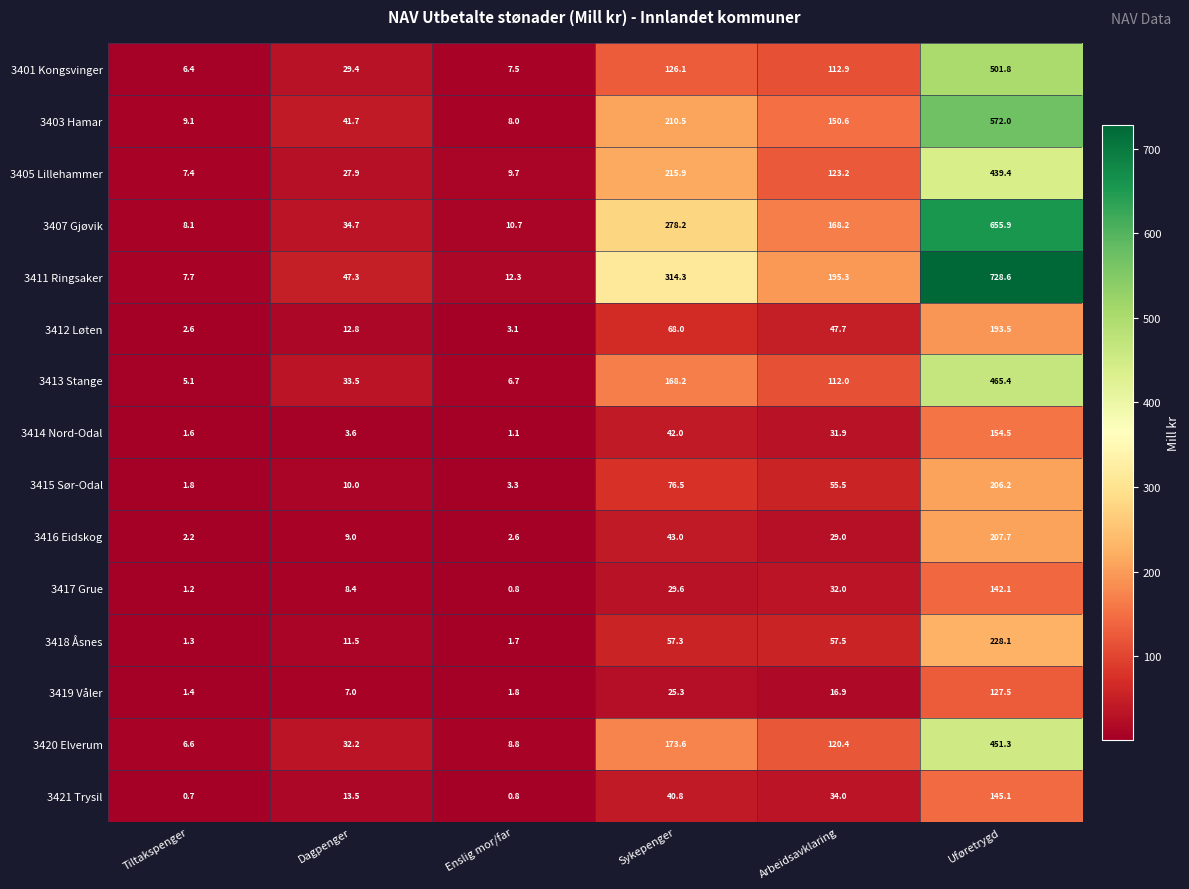

How many values in the 3407 Gjøvik series exceed 168?

3